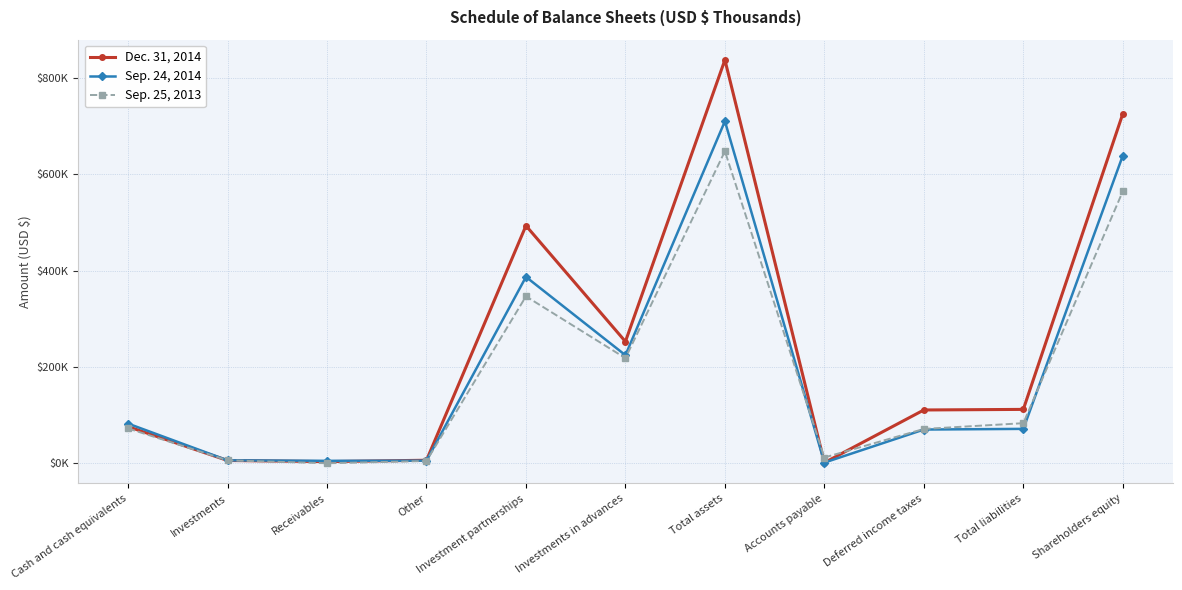

Does the chart have visible grid lines?

Yes